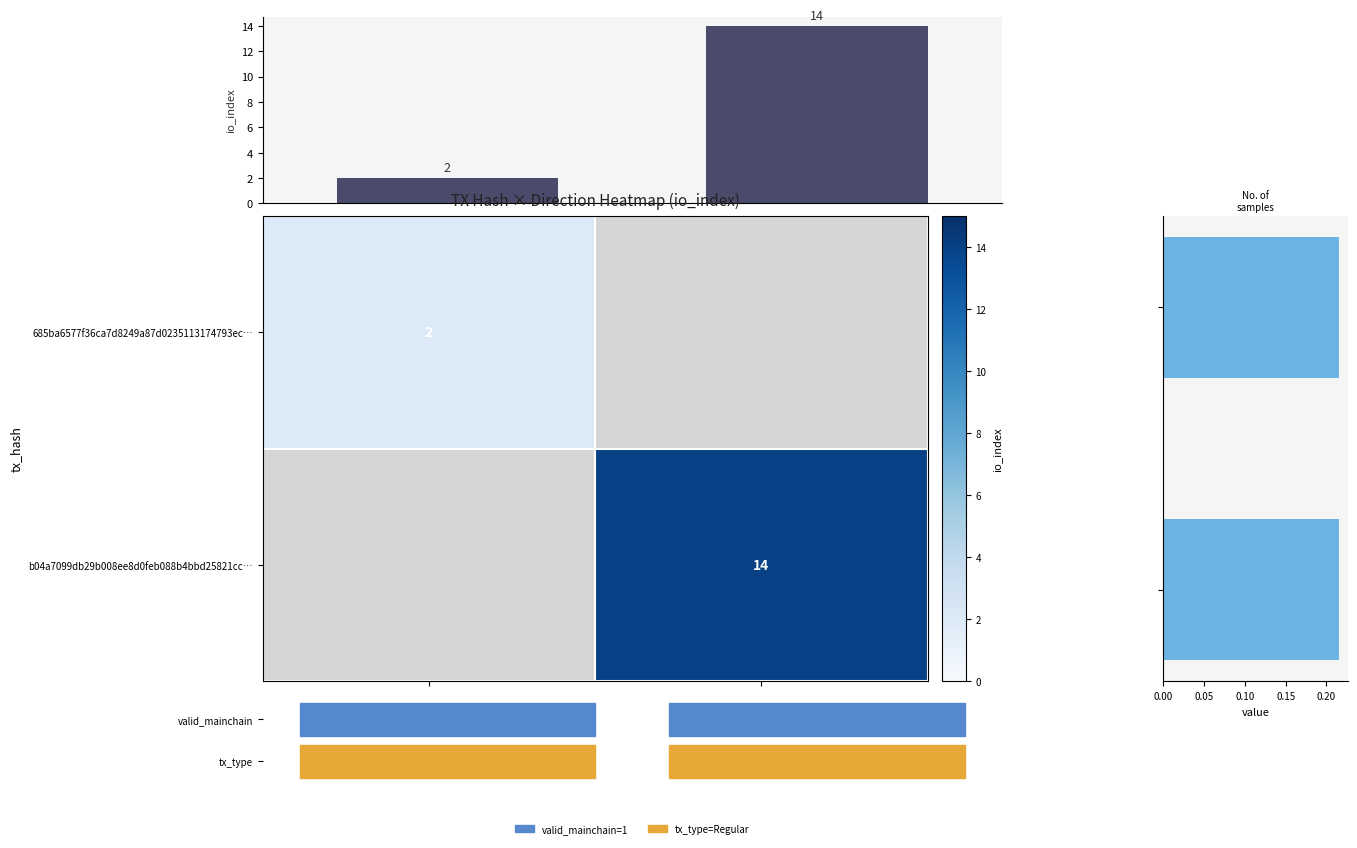

True or false: 685ba6577f36ca7d8249a87d0235113174793ec… has a value of 2 at -1.

True